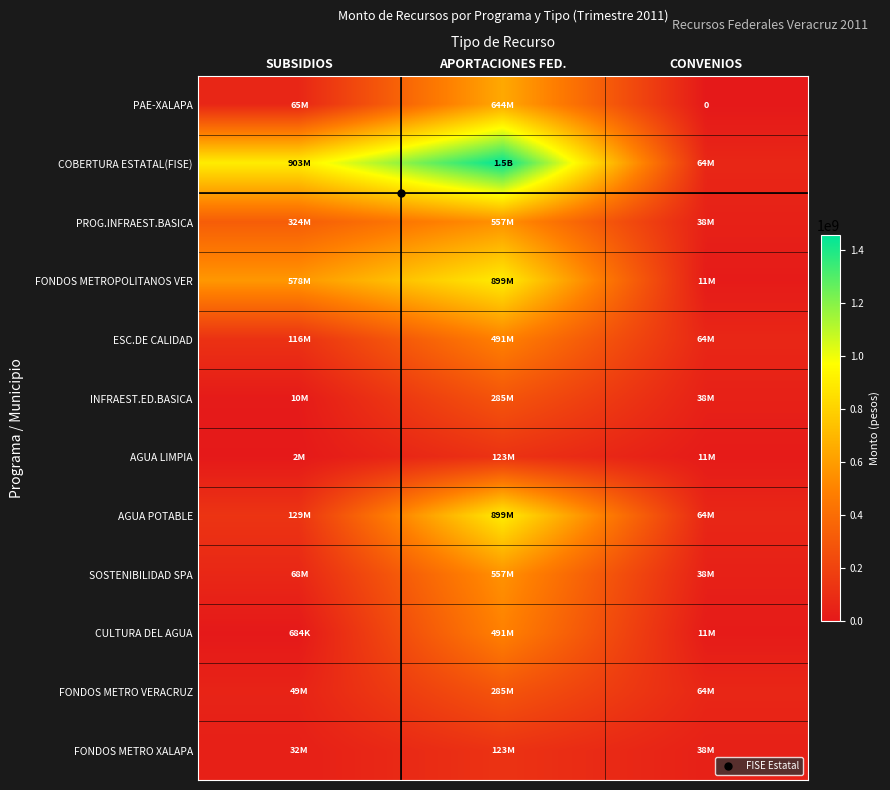

Between APORTACIONES FED. and CONVENIOS, which series saw the biggest shift?

COBERTURA ESTATAL(FISE)